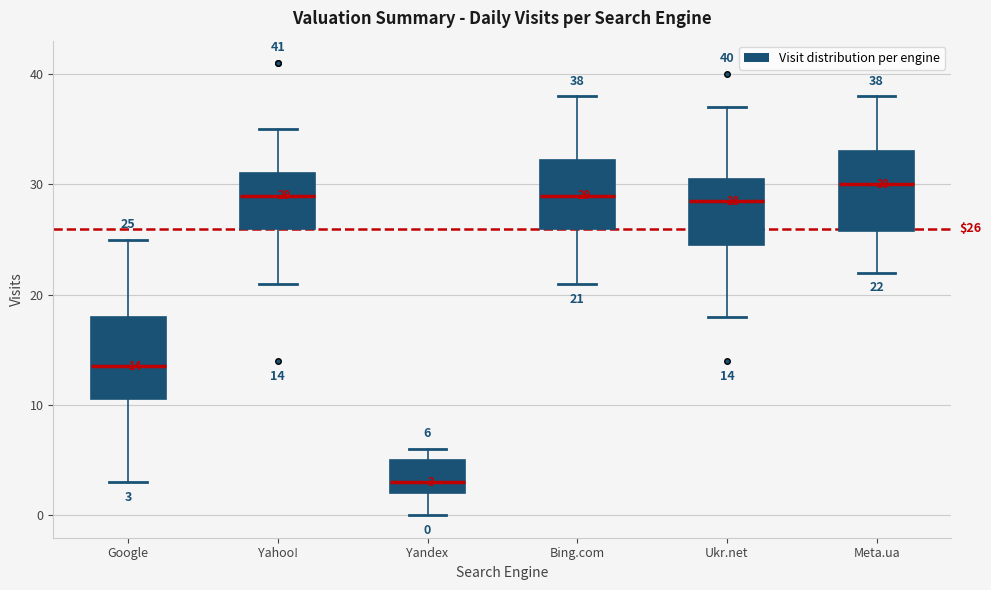

Which box's median line is the highest?

Meta.ua